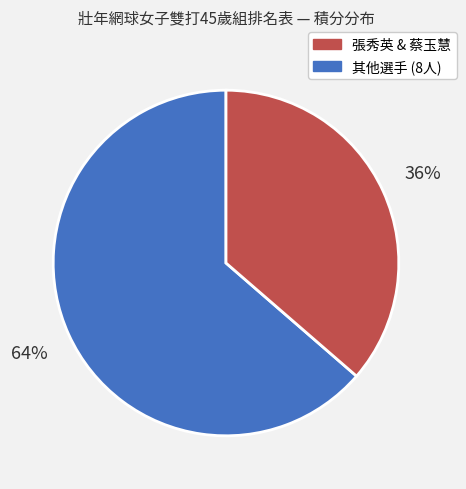

To the nearest percent, what is the average slice percentage?

50%